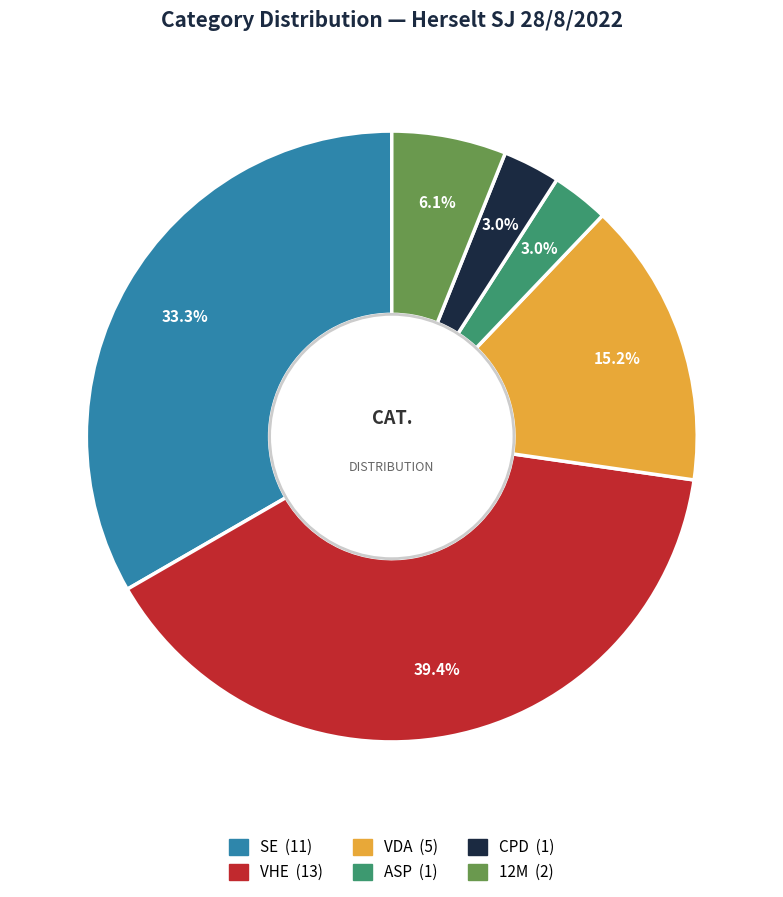

Count the number of slices in the pie.

6